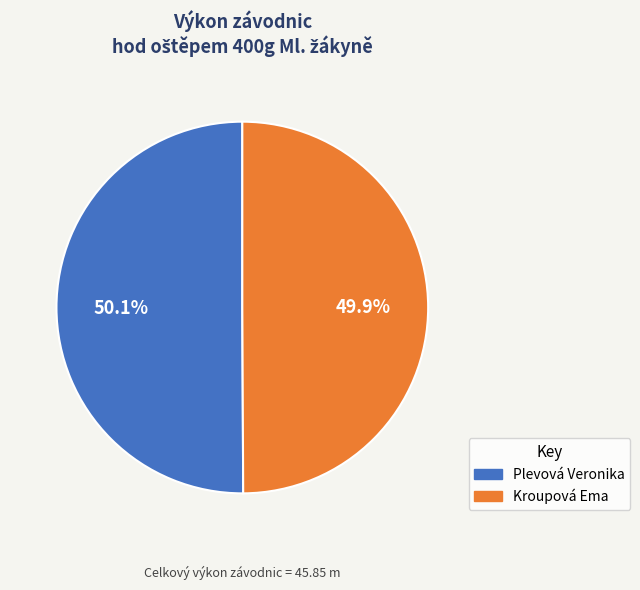

Is there any slice that represents more than half of the pie?

Yes